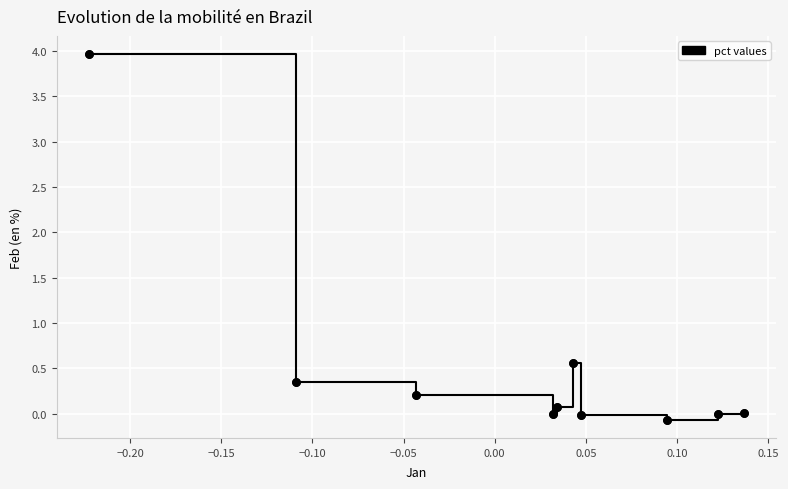

What is the difference between the maximum and minimum values?

4.0